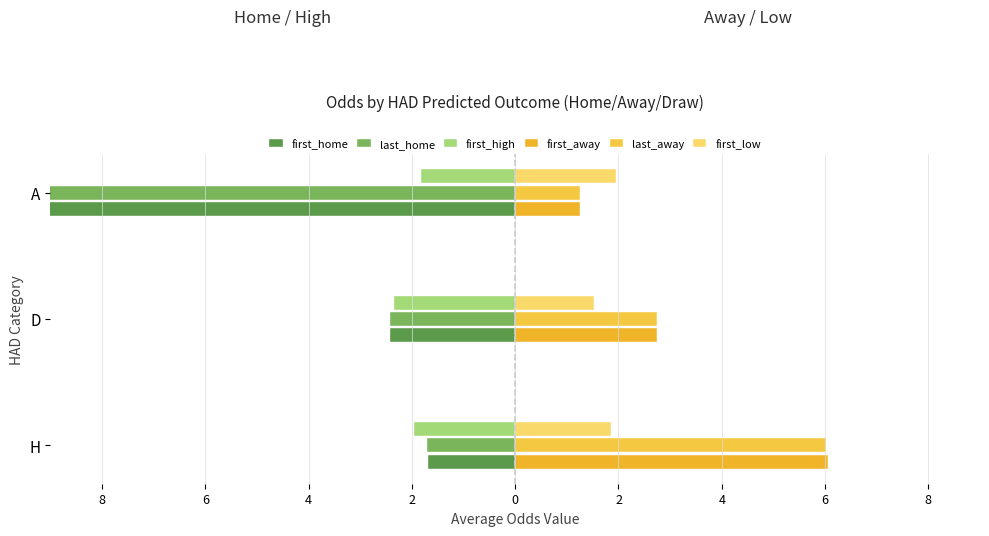

Reading left to right, list all the values displayed in this chart.

first_home: -1.7	-2.4	-15.0
last_home: -1.7	-2.4	-15.0
first_high: -2.0	-2.3	-1.8
first_away: 6.1	2.7	1.2
last_away: 6.0	2.7	1.2
first_low: 1.8	1.5	2.0